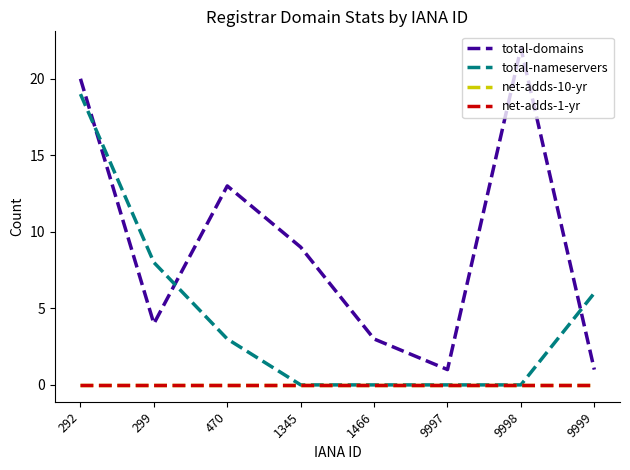

Rank the series at 292 from highest to lowest value.

total-domains, total-nameservers, net-adds-10-yr, net-adds-1-yr